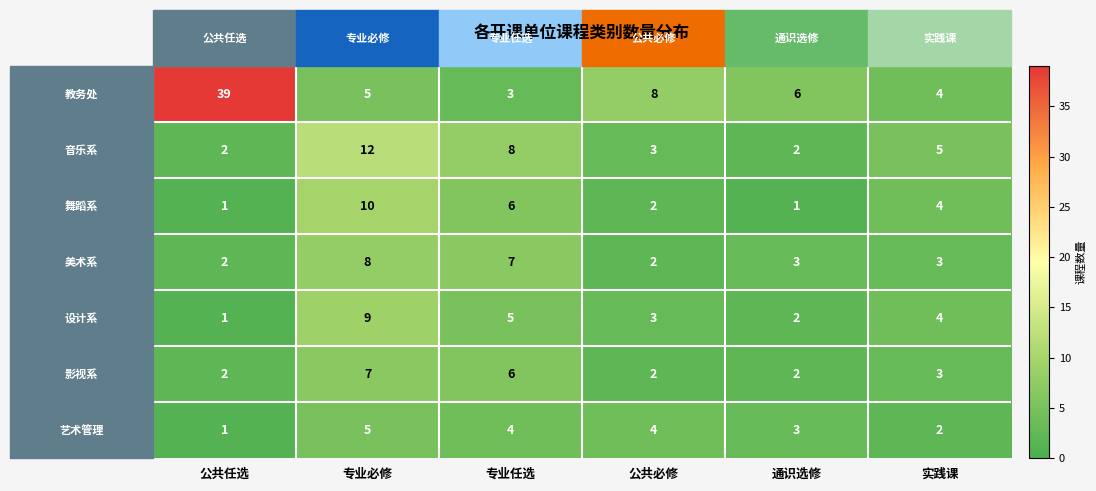

The value of 艺术管理 at 专业任选 is 4. True or false?

True